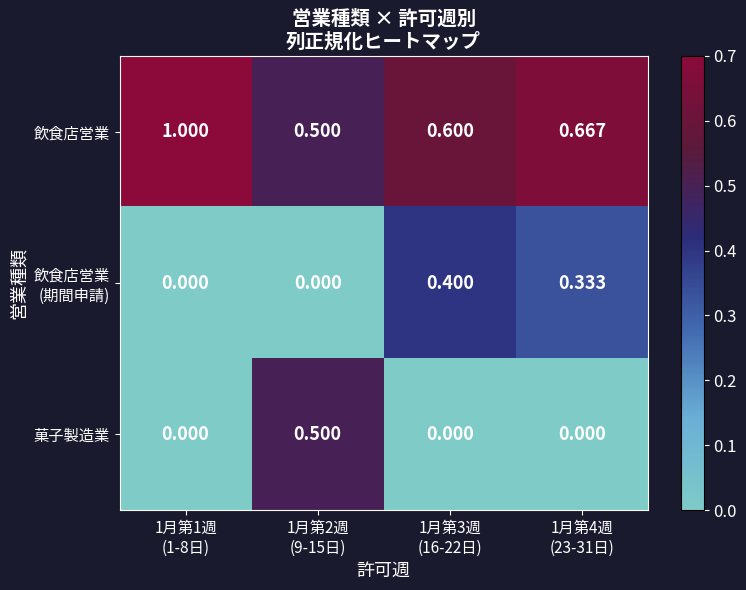

Which series has the largest total across all categories?

飲食店営業